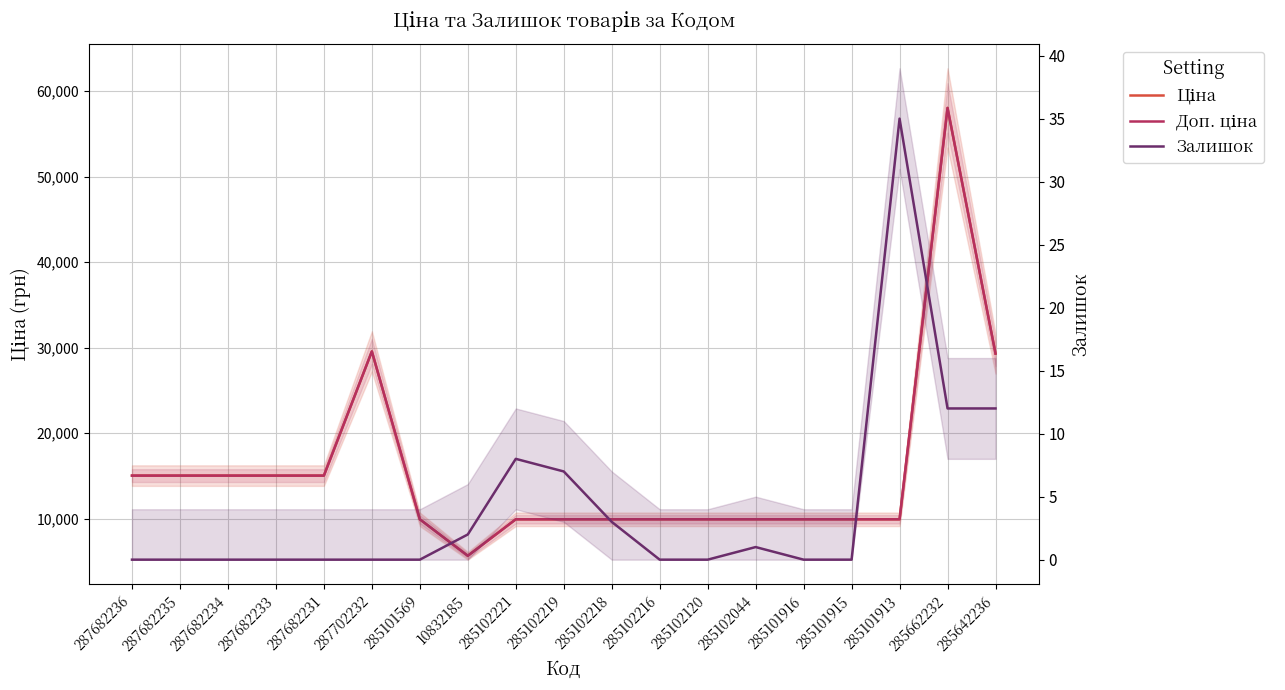

The value of Доп. ціна at 285102219 is 15326.5. True or false?

False